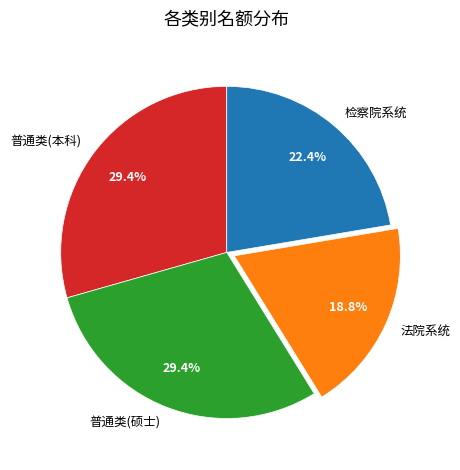

Is the sum of 检察院系统 and 普通类(本科) greater than half?

Yes